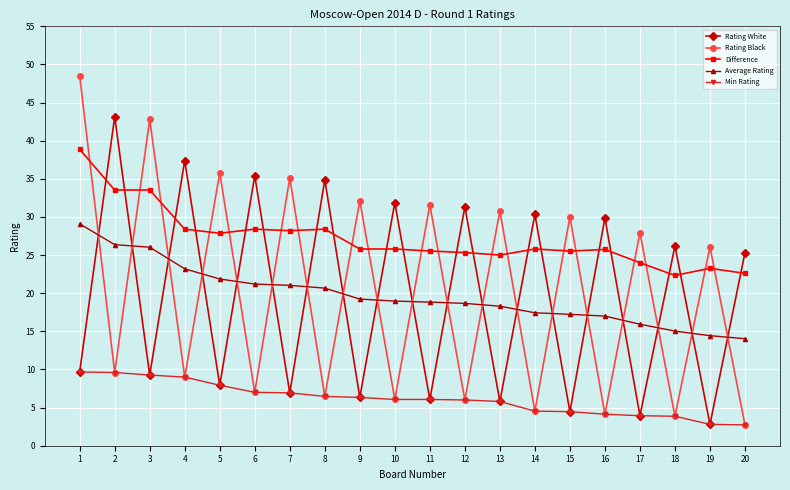

Read the Rating Black value at 4.

9.0